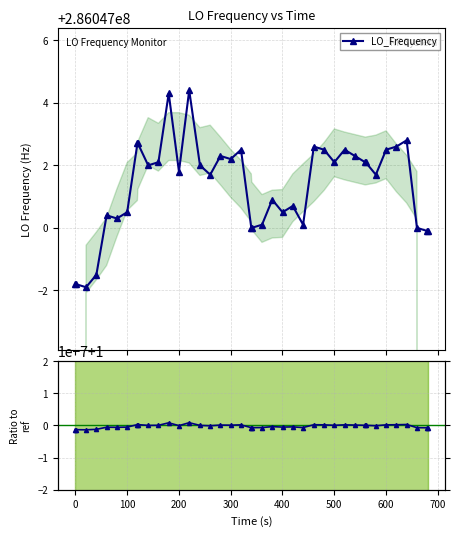

Does the chart display data point markers on the line(s)?

Yes